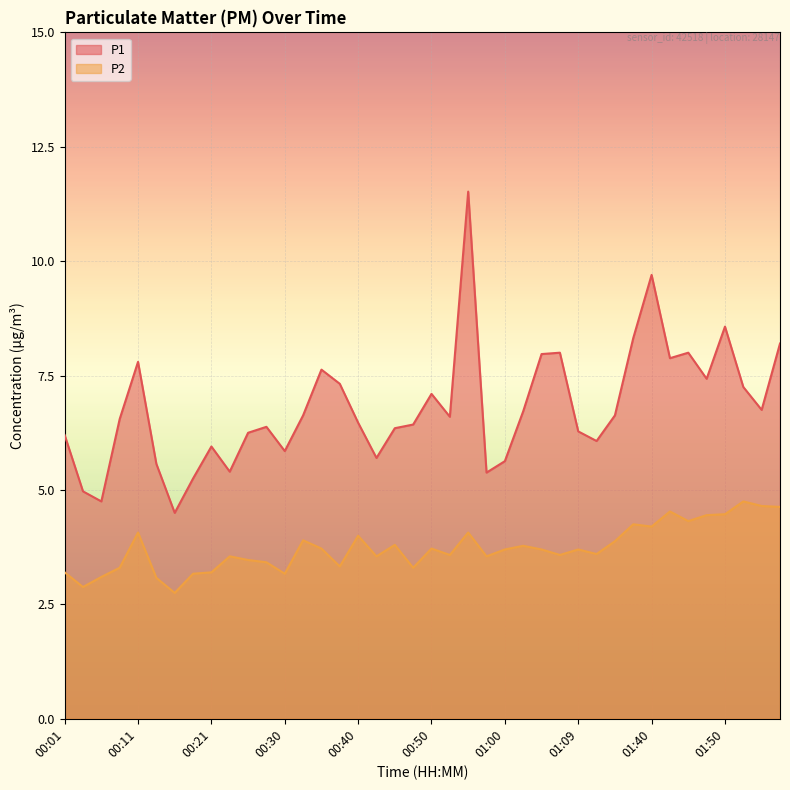

The value of P2 line at 14 is 3.7. True or false?

True